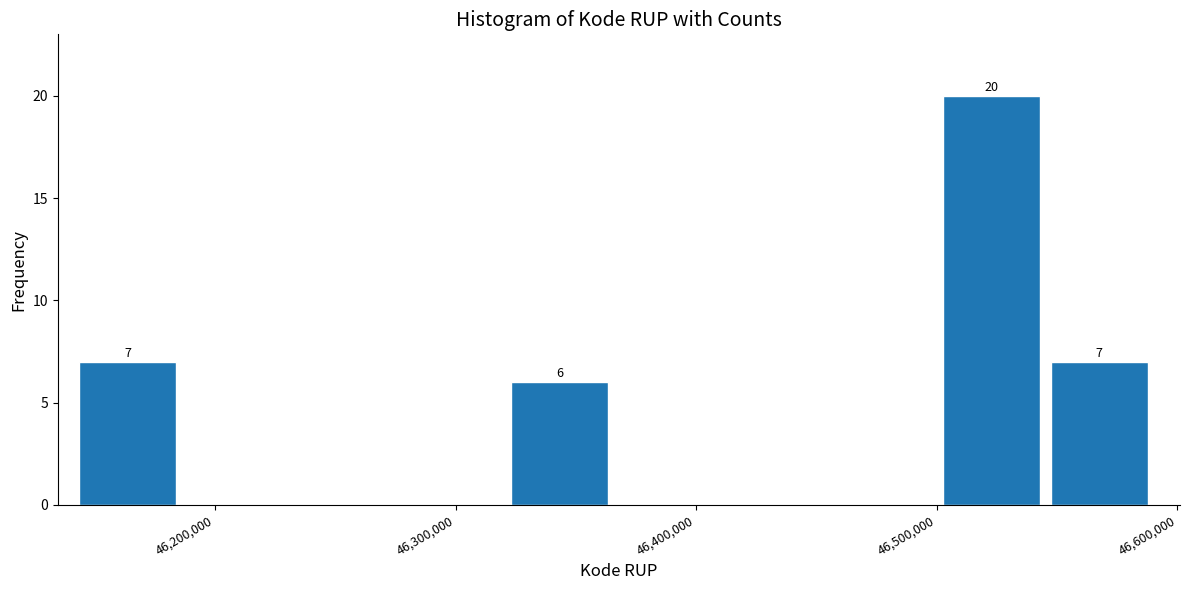

Which range on the x-axis has the tallest bar?

46500000 to 46550000